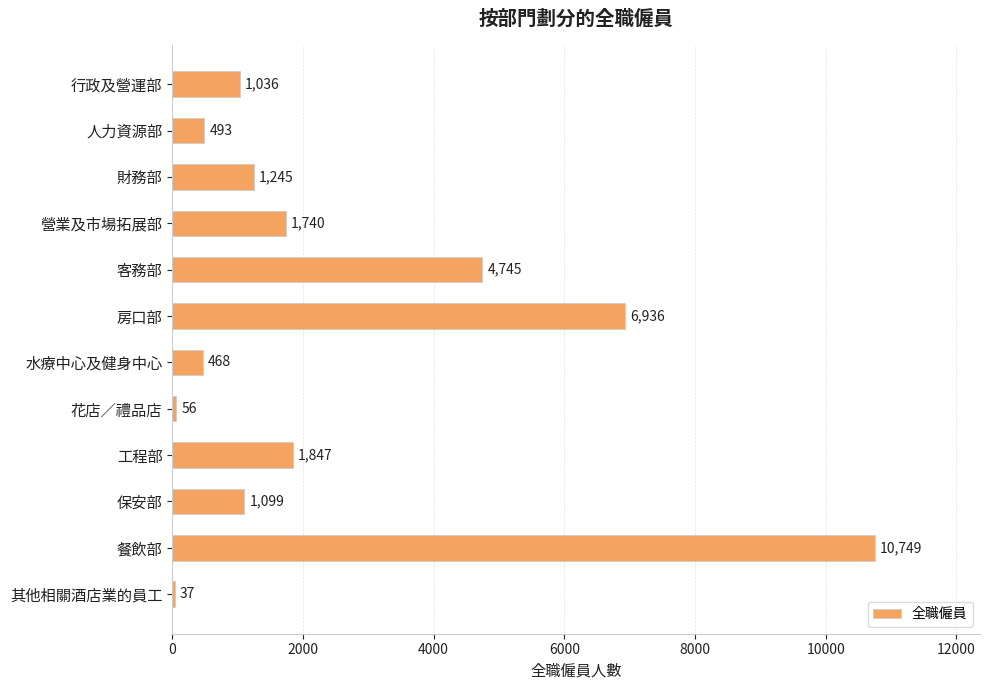

Which category has the highest value across all series?

餐飲部